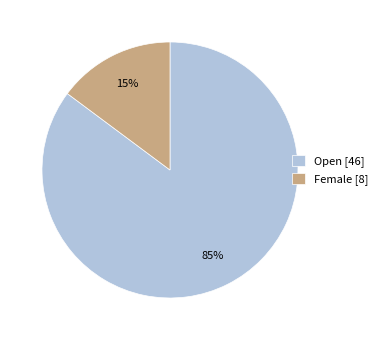

Is the sum of Female [8] and Open [46] greater than half?

Yes